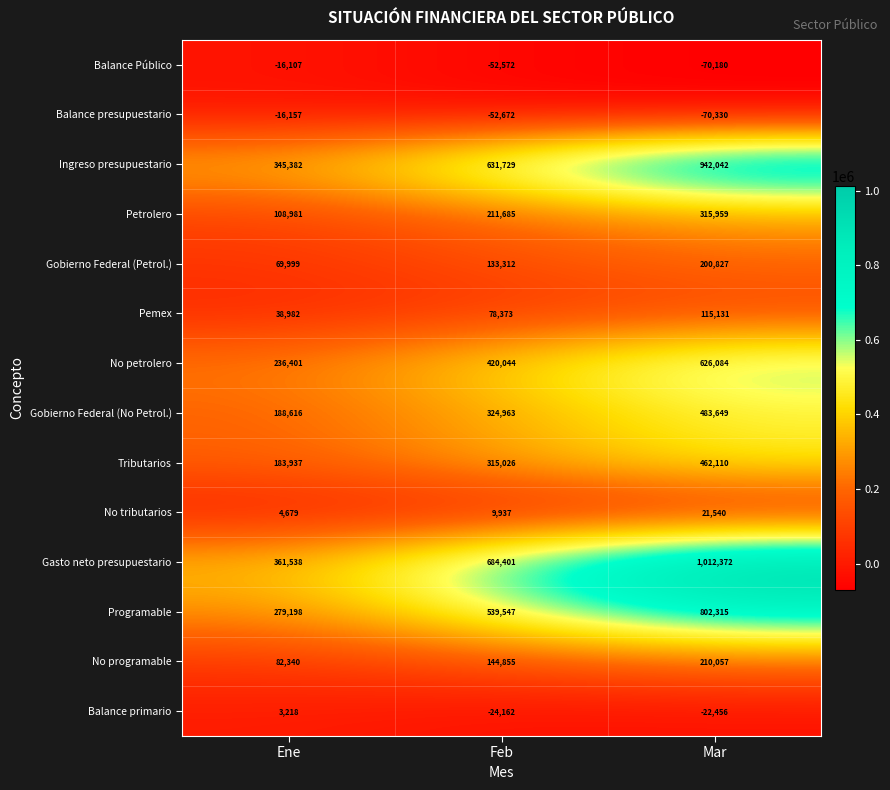

What is the greatest value displayed?

1012372